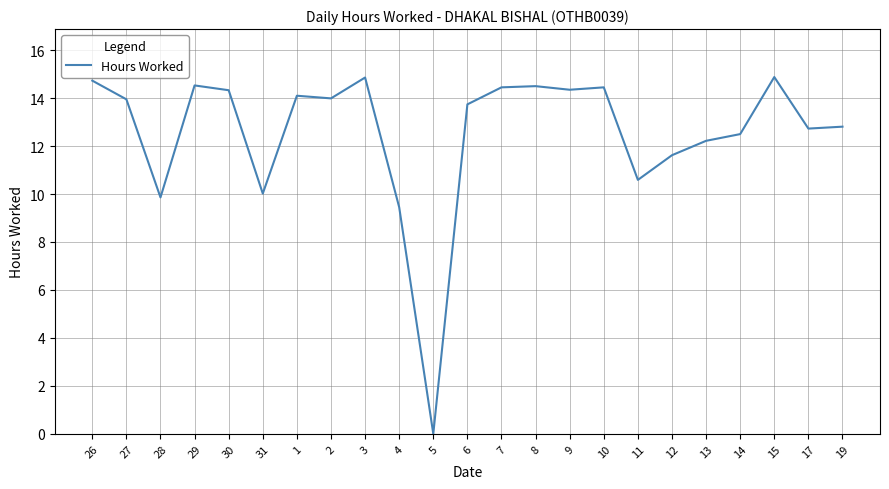

What is the difference between the maximum and second lowest values?

5.4